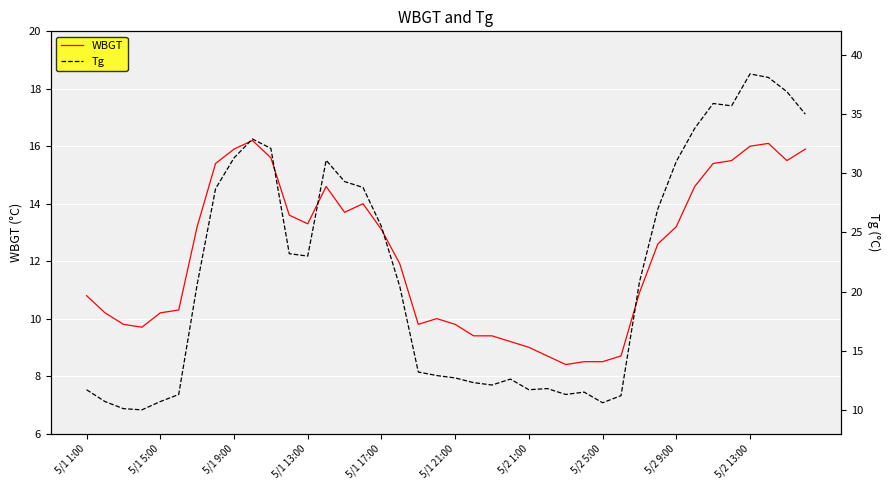

How many series are shown in this chart?

2